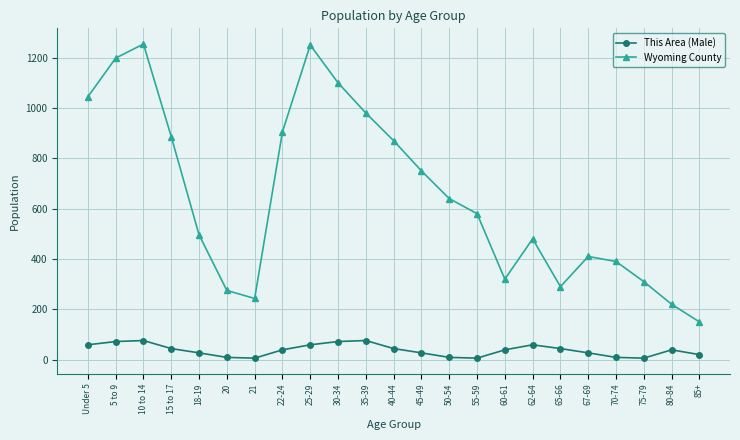

What are all the series names shown in the legend?

This Area (Male), Wyoming County